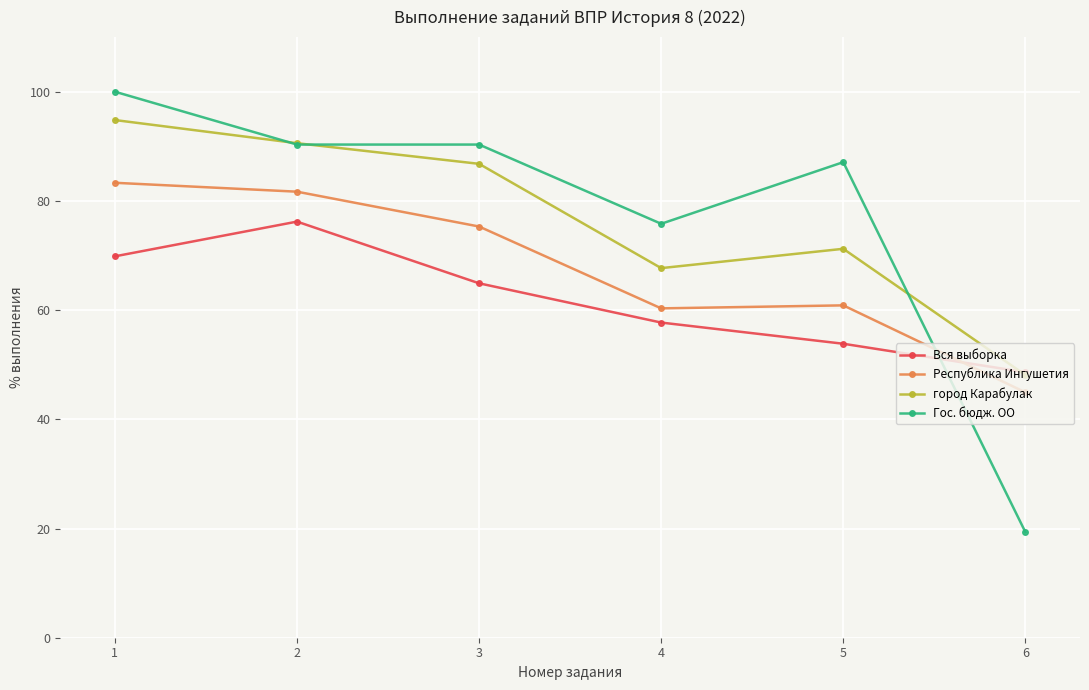

Which label corresponds to the smallest value in the chart?

6